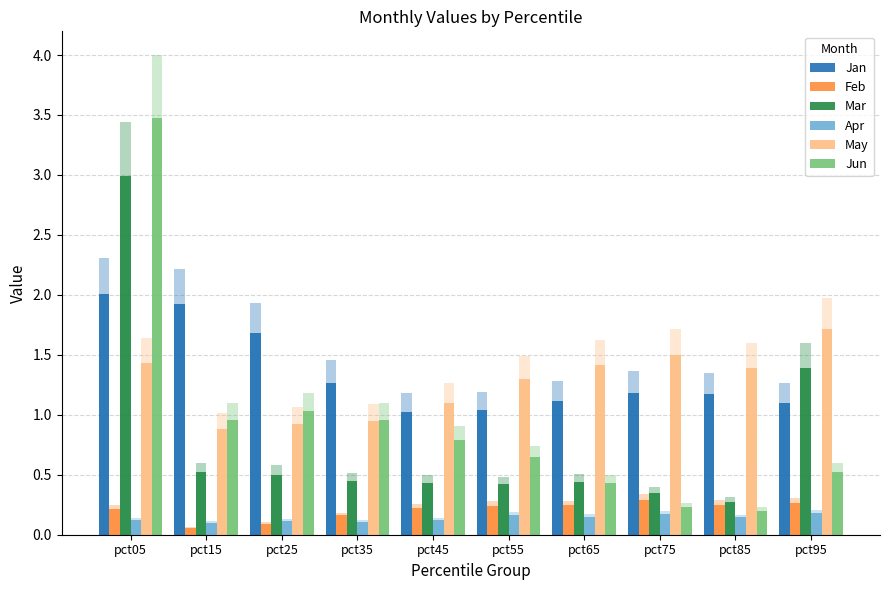

Read the Mar value at pct75.

0.3